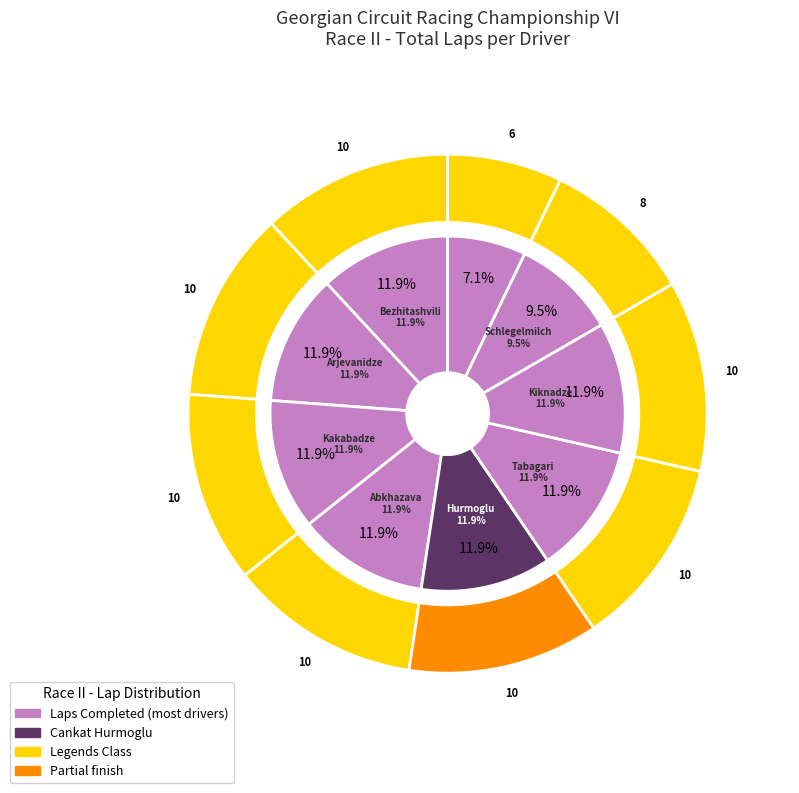

Does Shota Abkhazava account for over 50% of the chart?

No